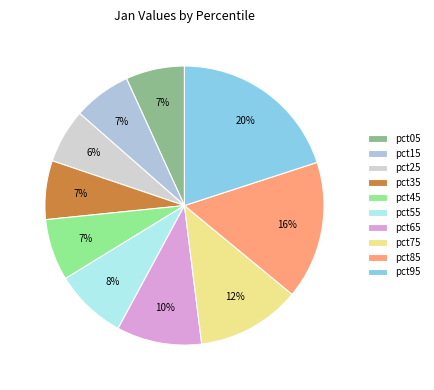

To the nearest percent, what portion does pct25 represent?

6%